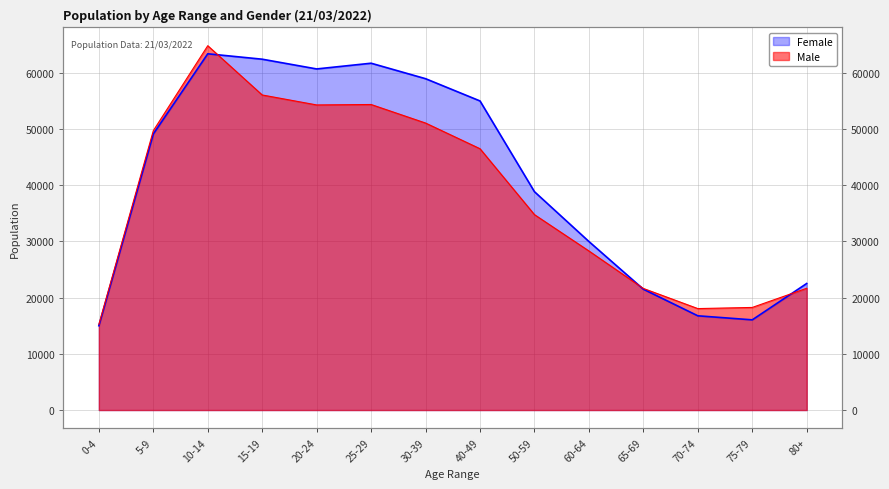

Where is Male nearest to the value 40007?

50-59